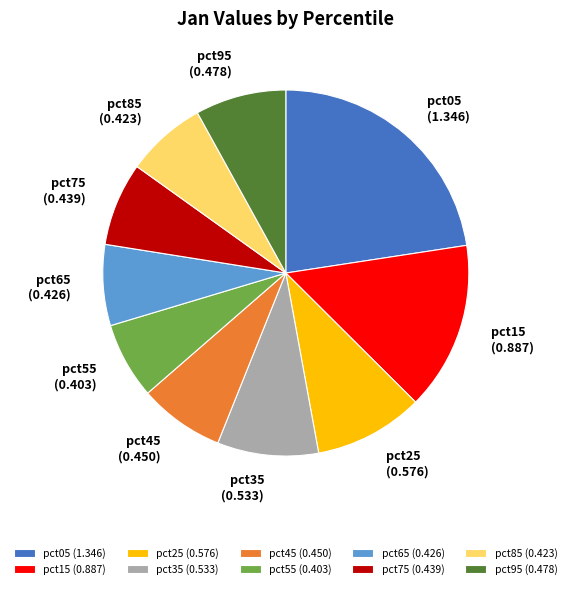

How many segments does this pie chart have?

10